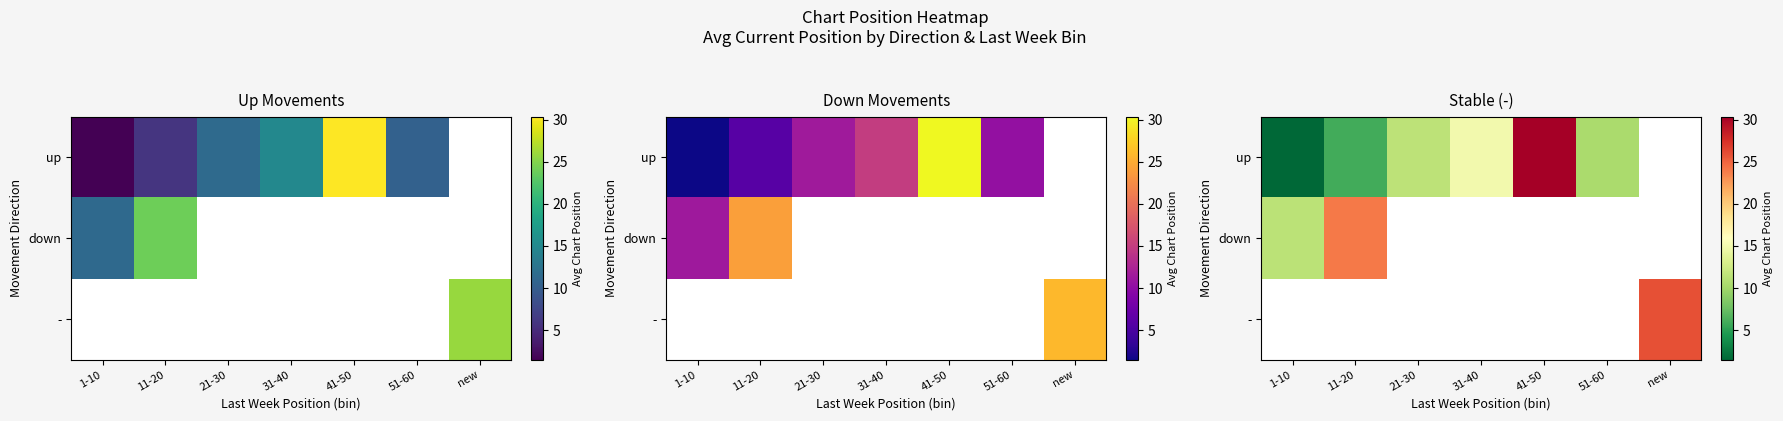

The value of up at 21-30 is 17.8. True or false?

False